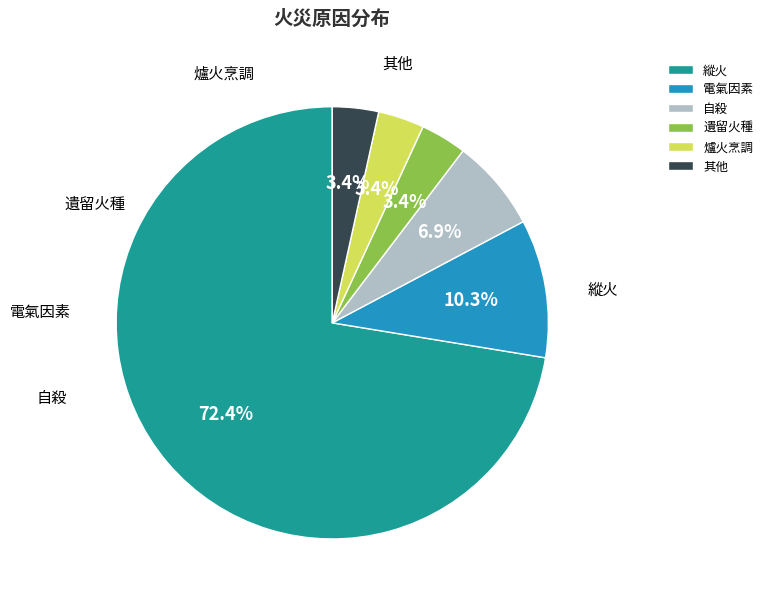

How many slices are in this pie chart?

6